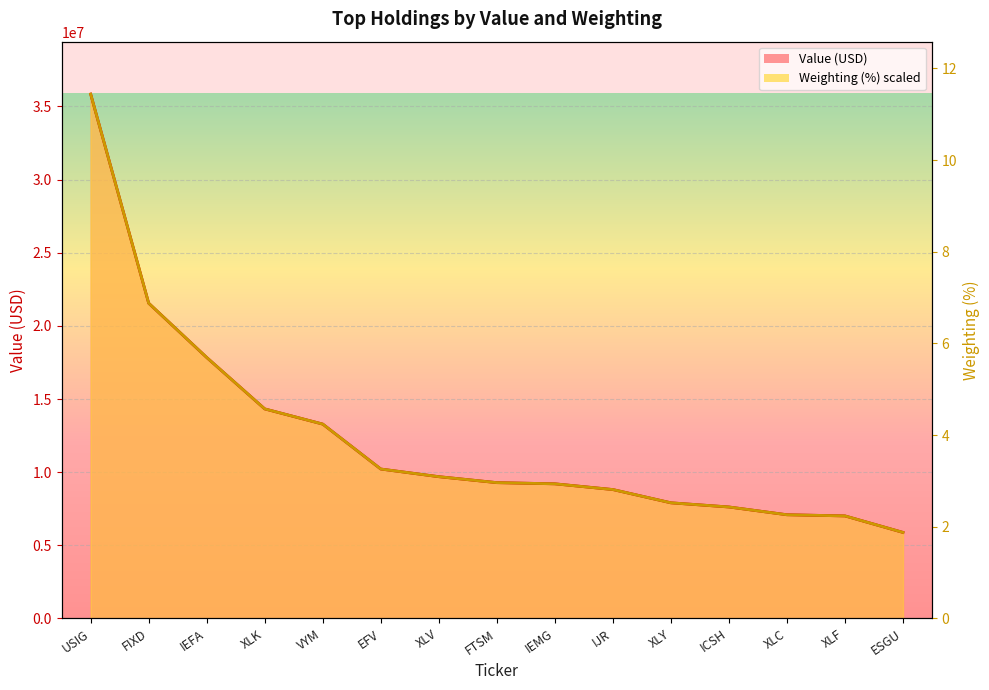

What is the value of the Value point at the 12th from the left?

7618528.0